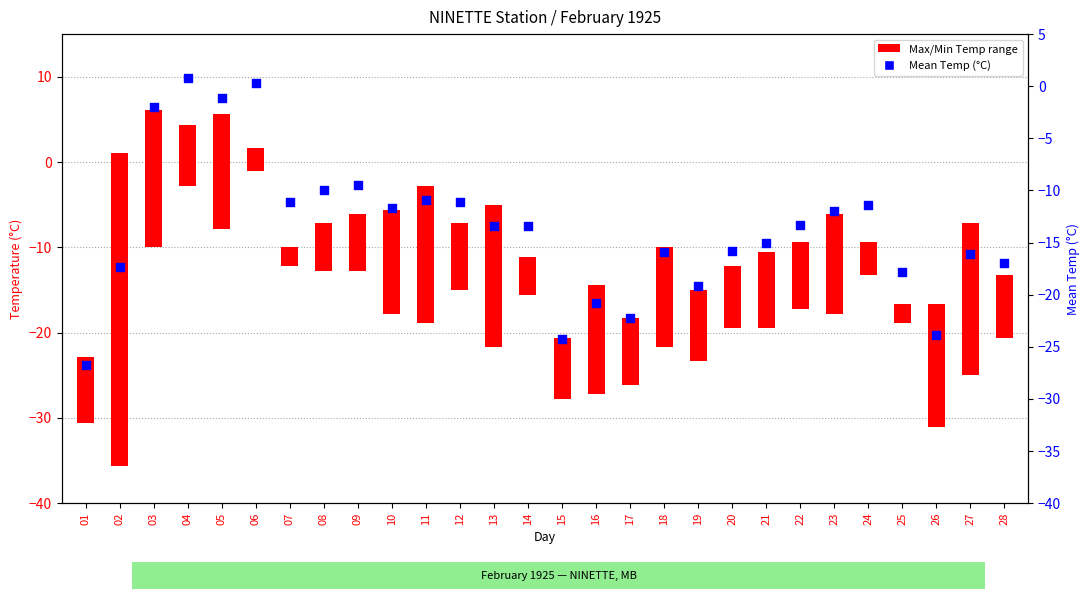

What is the change in value from 11 to 26?

-13.0